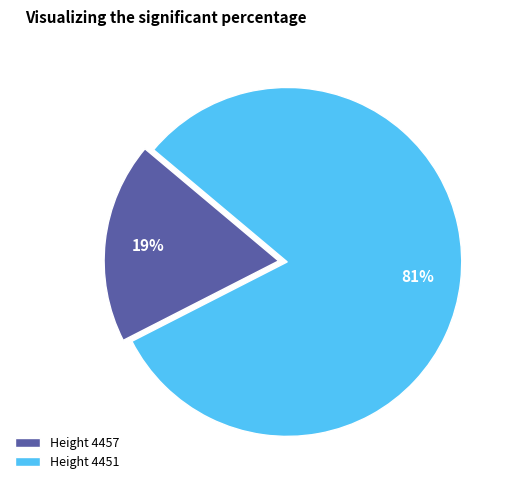

Which category has the biggest portion of the pie?

Height 4451